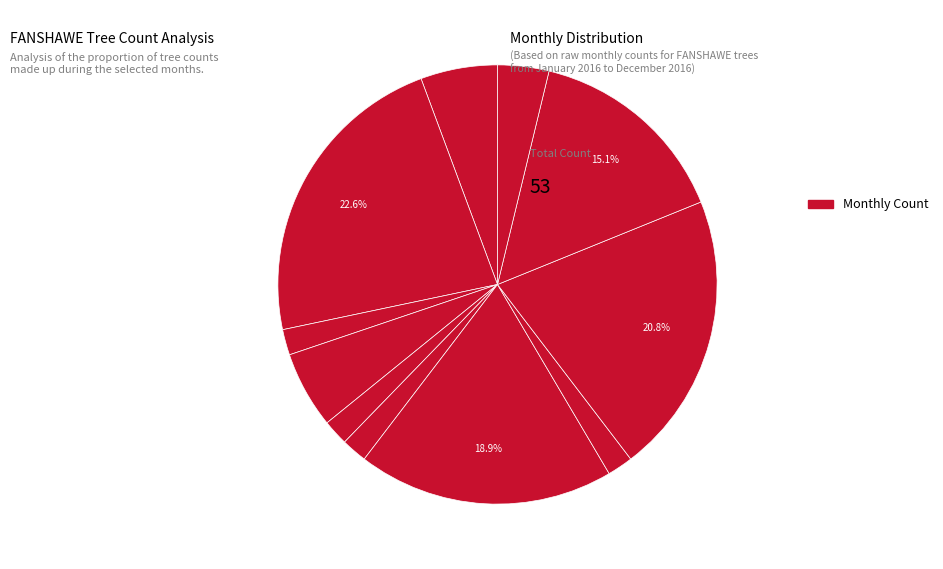

How many slices are in this pie chart?

11